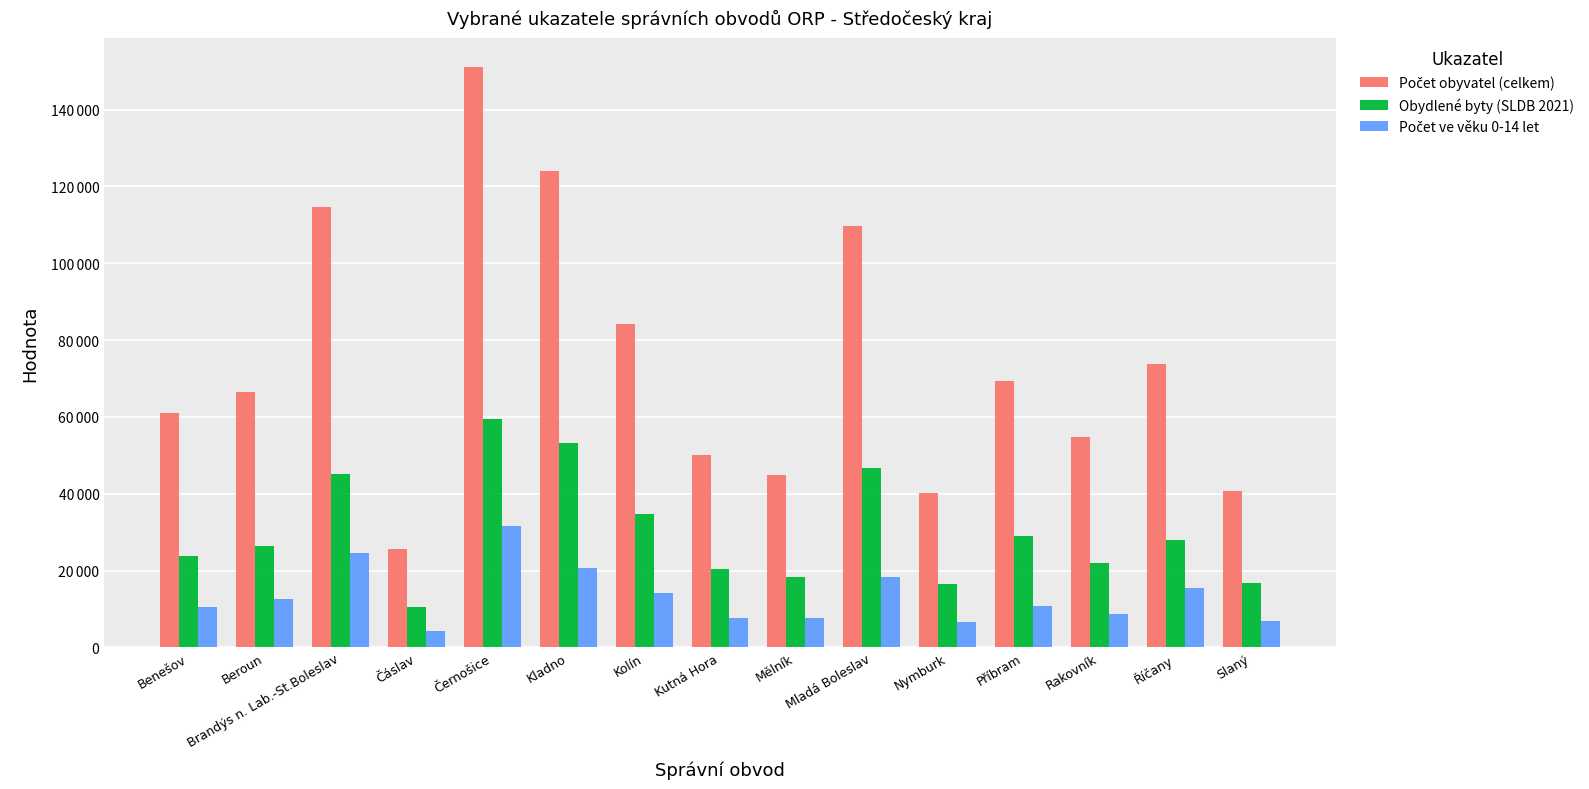

At which label is Počet ve věku 0-14 let closest to 17984?

Mladá Boleslav